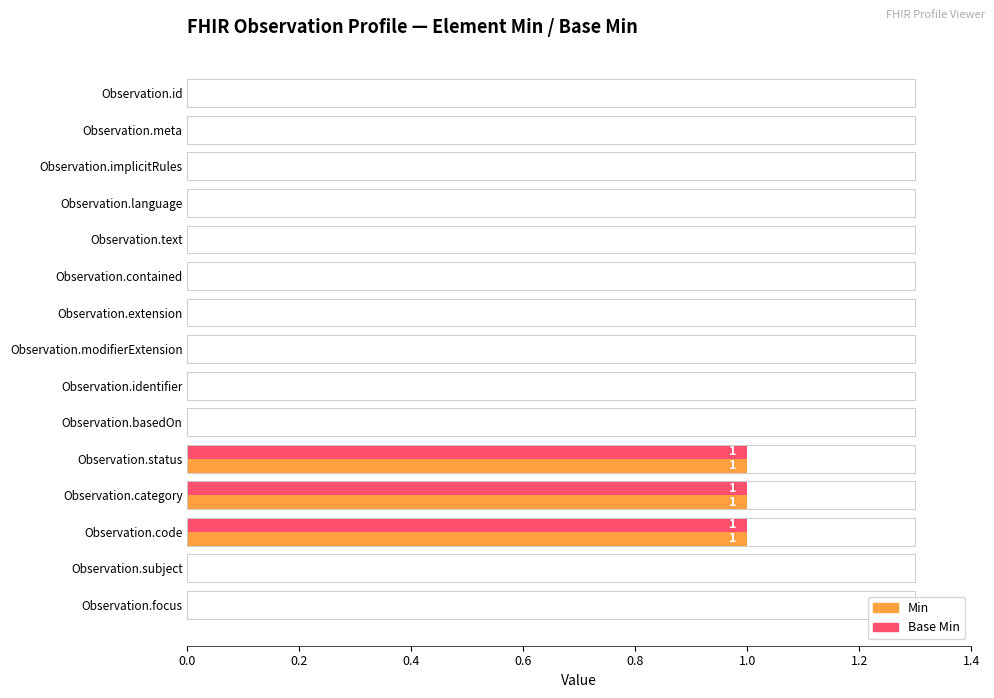

Is it true that Min equals -1 at Observation.language?

False